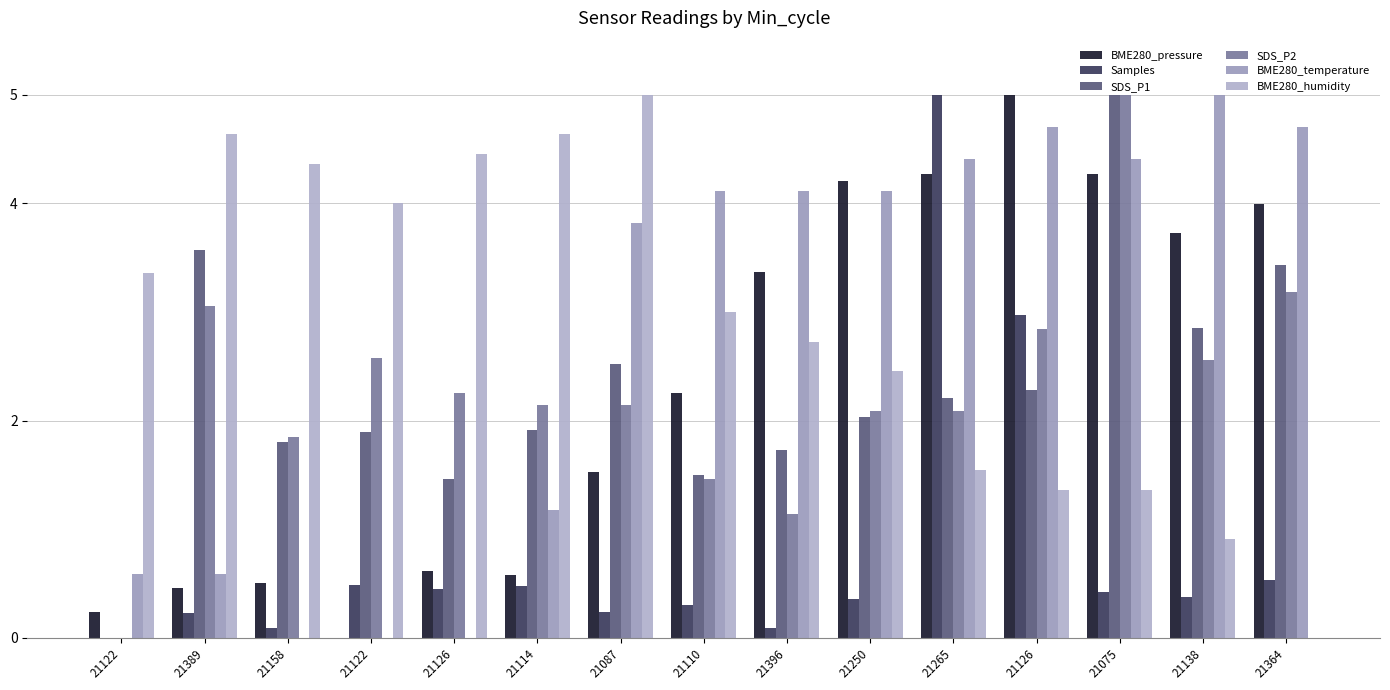

What is the difference between the BME280_pressure values at 21158 and 21364?

3.5